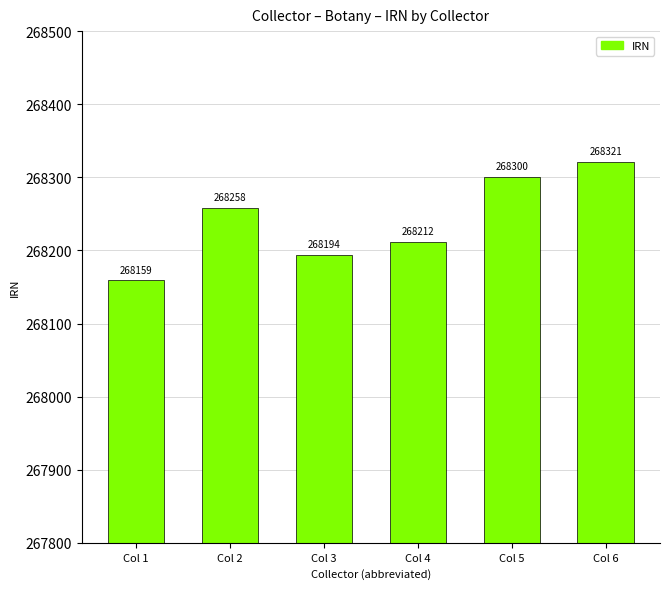

Rank the categories by value from highest to lowest.

Col 6, Col 5, Col 2, Col 4, Col 3, Col 1